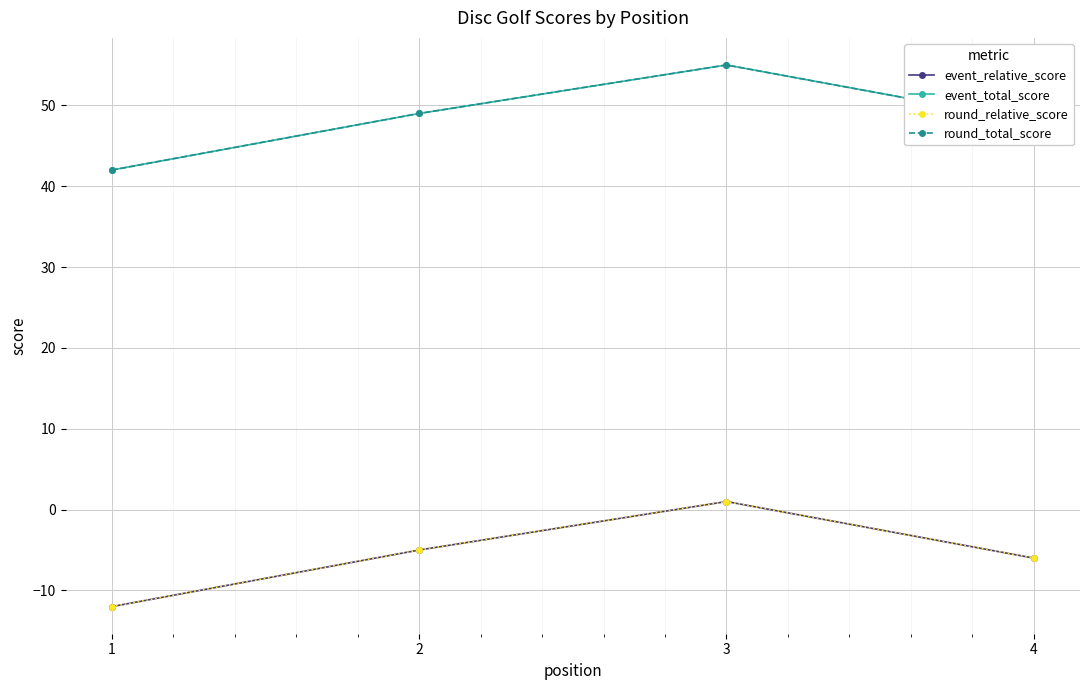

At which category is the sum across all series the highest?

3